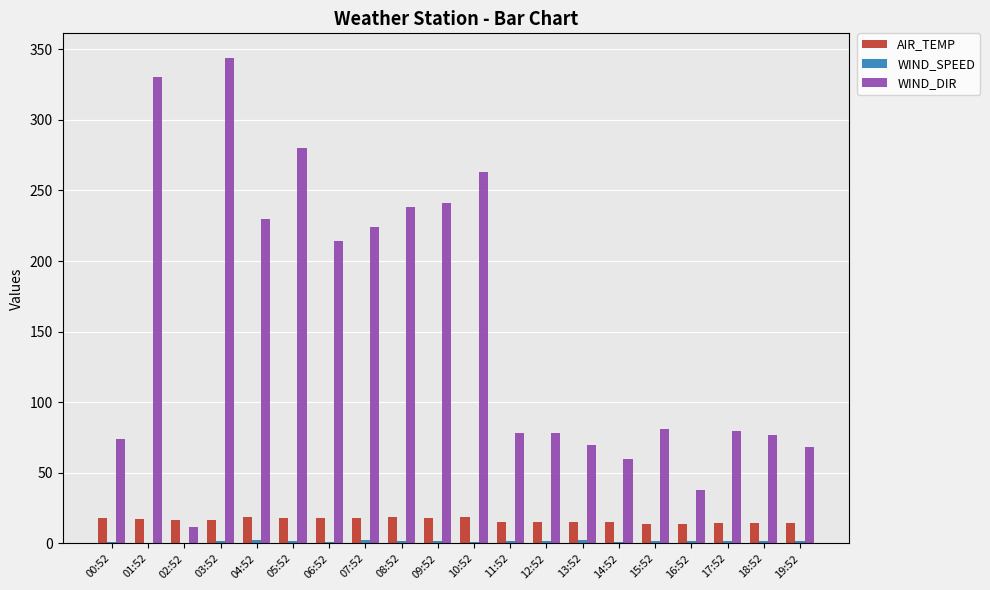

The value of AIR_TEMP at 01:52 is 17.4. True or false?

True